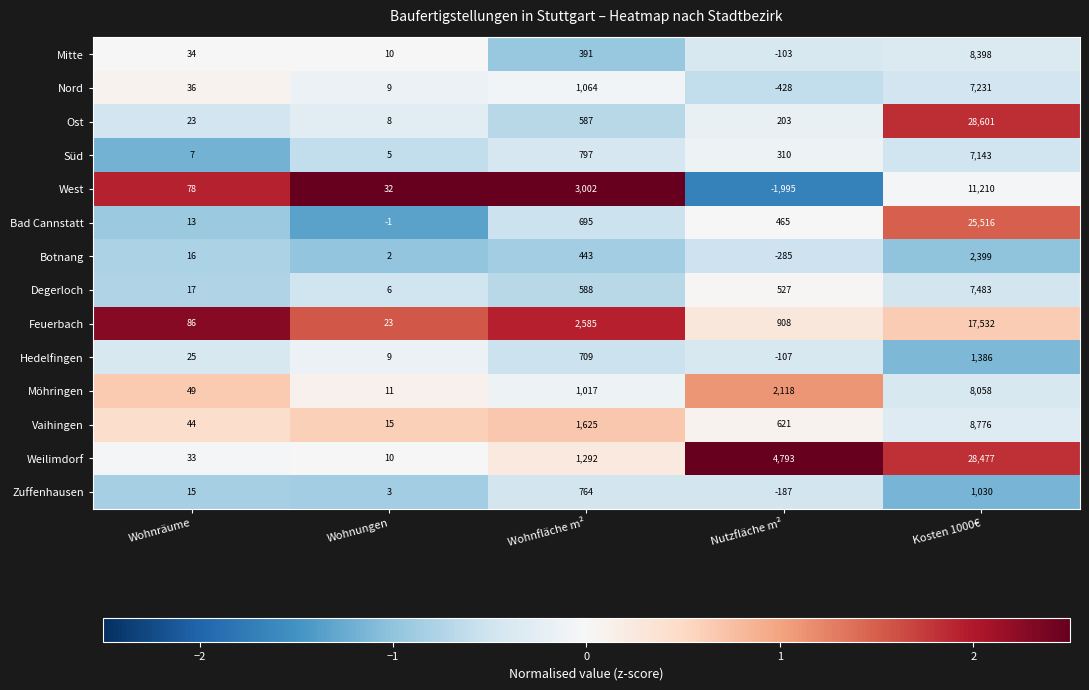

The value of Möhringen at Nutzfläche m² is 1352. True or false?

False